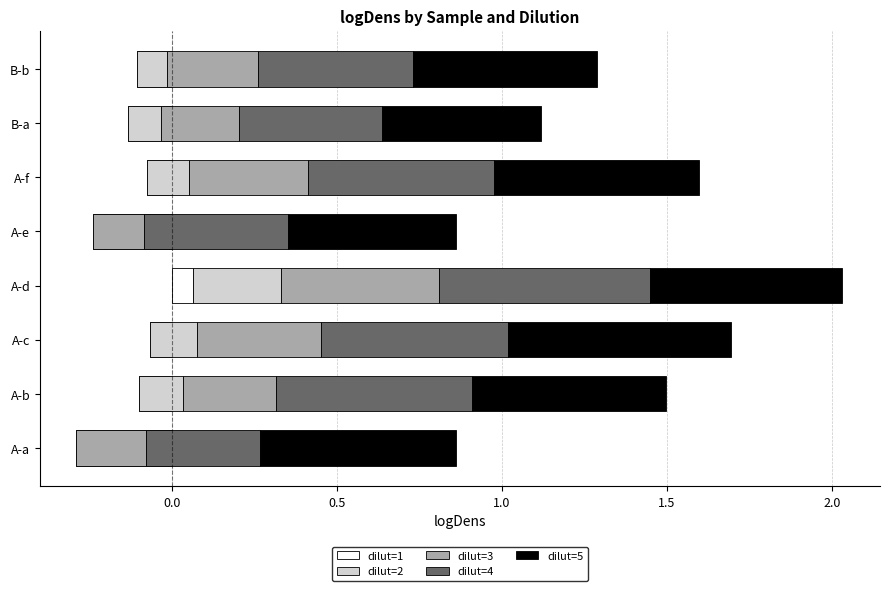

What is the value of the dilut=3 bar at the 4th from the left?

0.5